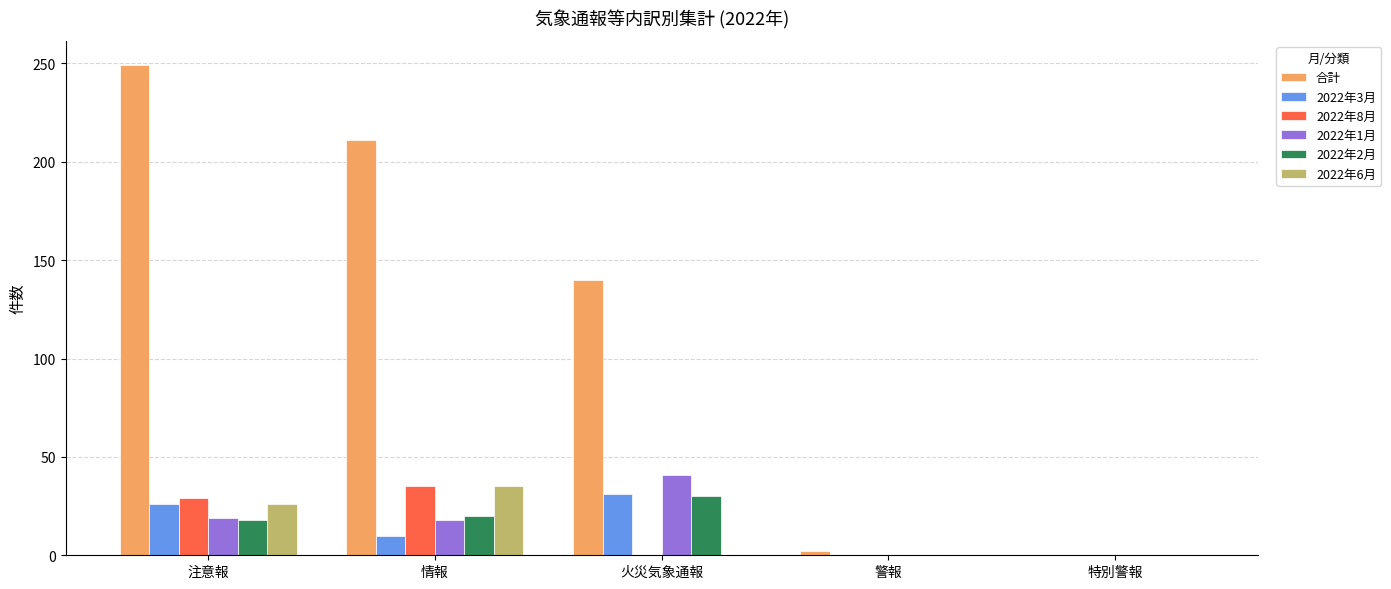

At which category is the sum across all series the highest?

注意報